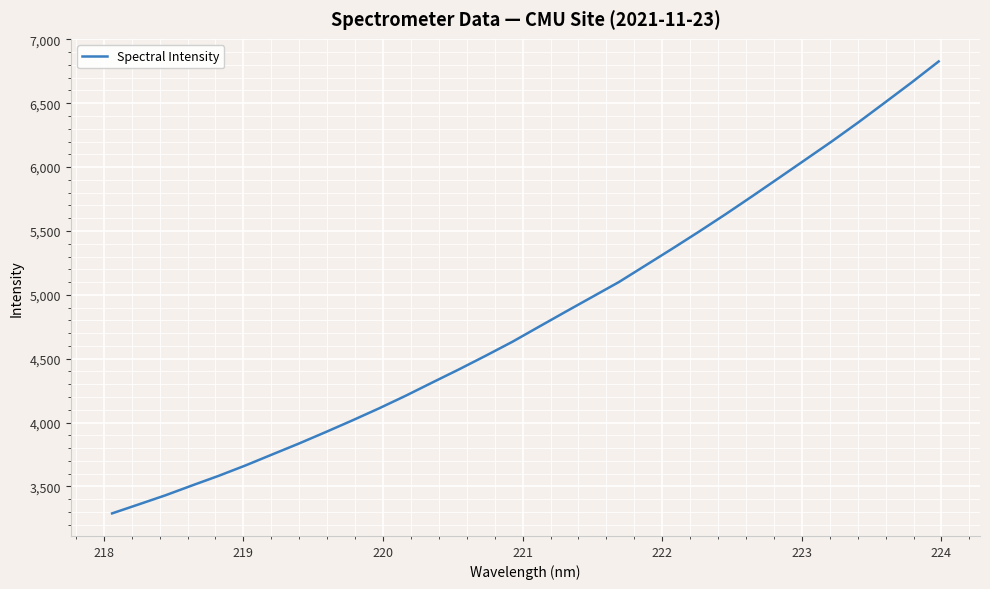

What is the minimum value shown in the chart?

3288.5